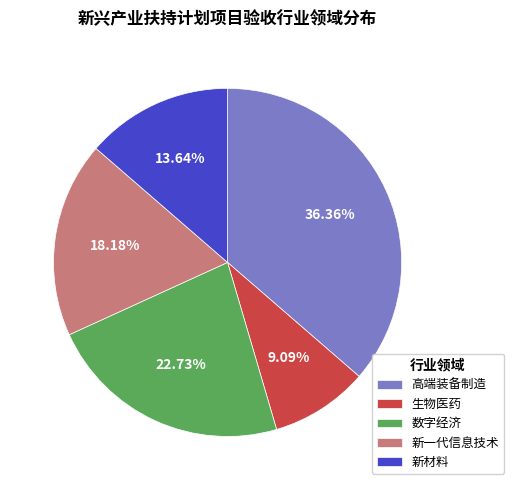

What percentage do 新一代信息技术 and 生物医药 together represent?

27.3%